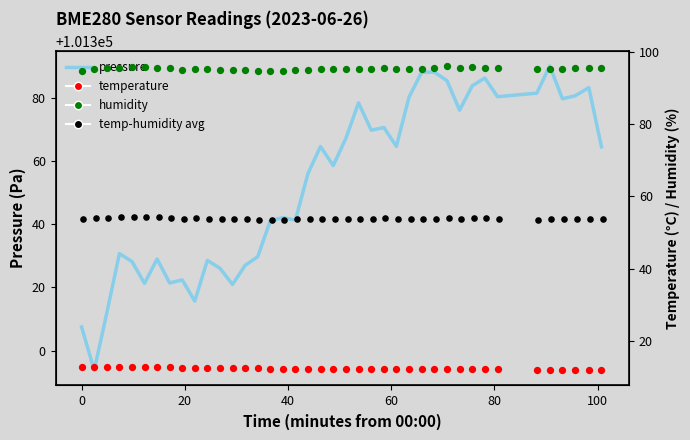

Which series contains the lowest Y value?

temperature